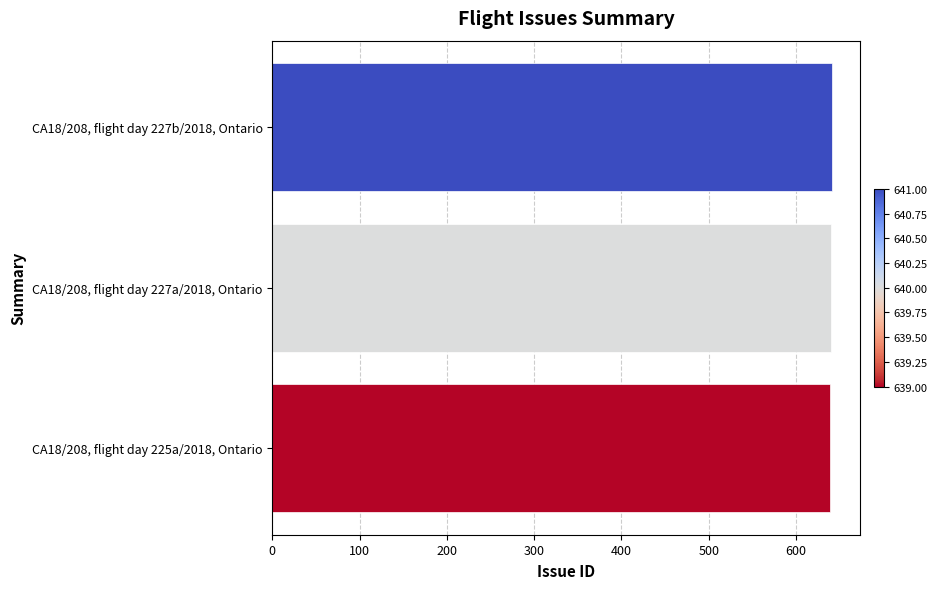

Approximately how many times larger is the value at CA18/208, flight day 227b/2018, Ontario compared to CA18/208, flight day 227a/2018, Ontario?

1.0